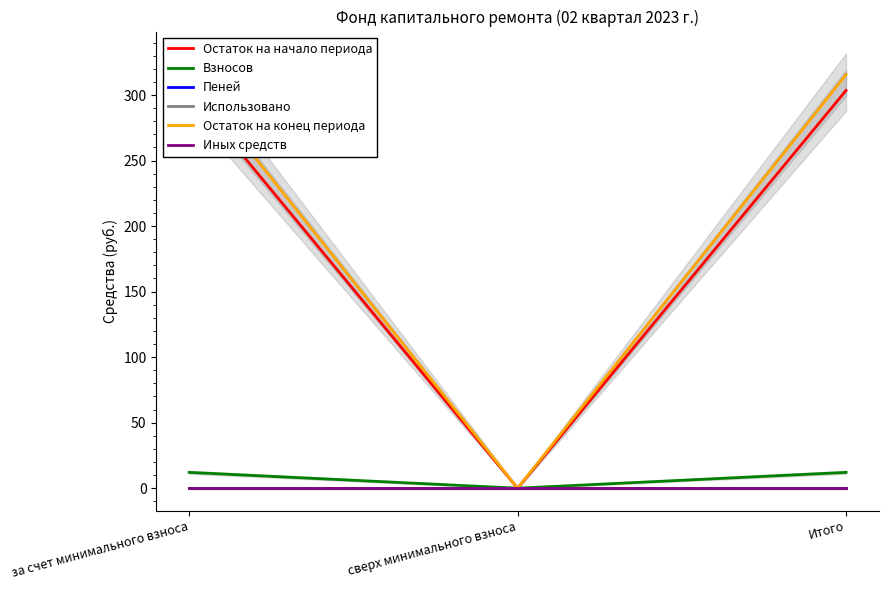

How many lines are shown in the chart?

6